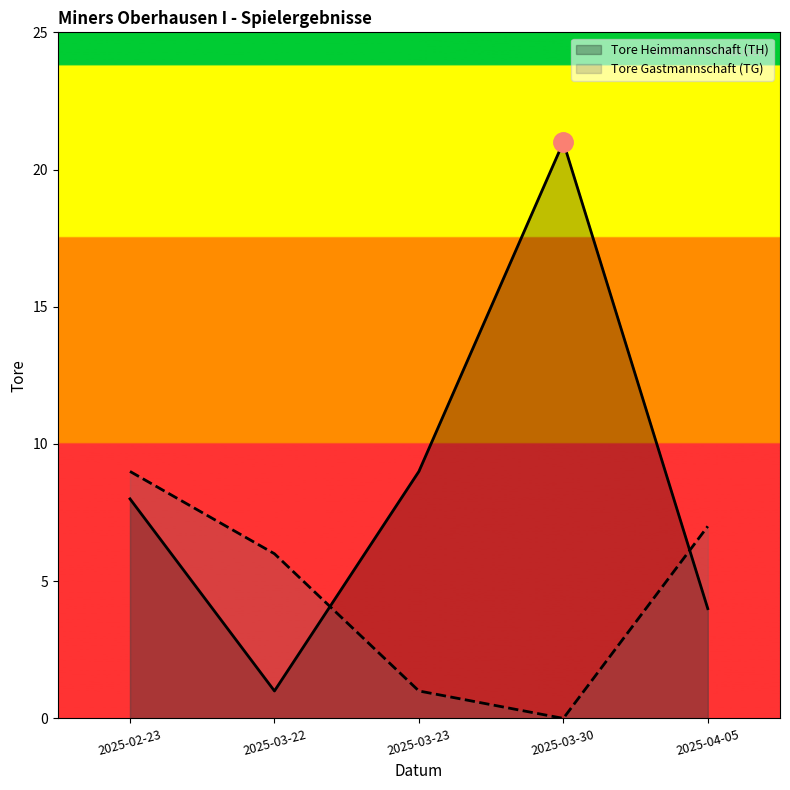

Is the value of Tore Gastmannschaft (TG) at 2025-04-05 greater than the value of Tore Heimmannschaft (TH) at 2025-03-30?

No